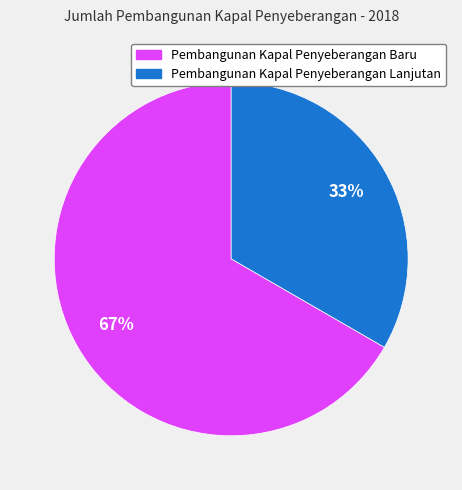

Combined, do Pembangunan Kapal Penyeberangan Lanjutan and Pembangunan Kapal Penyeberangan Baru account for over 50%?

Yes